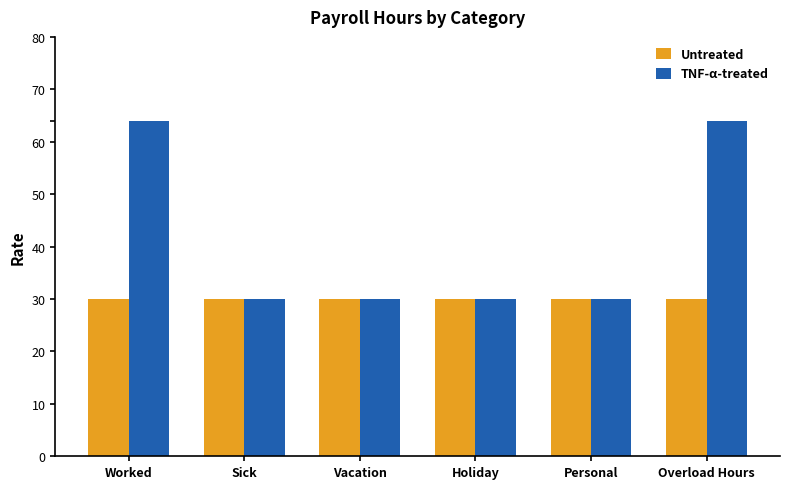

What is the sum of the TNF-α-treated values at Personal and Vacation?

60.0